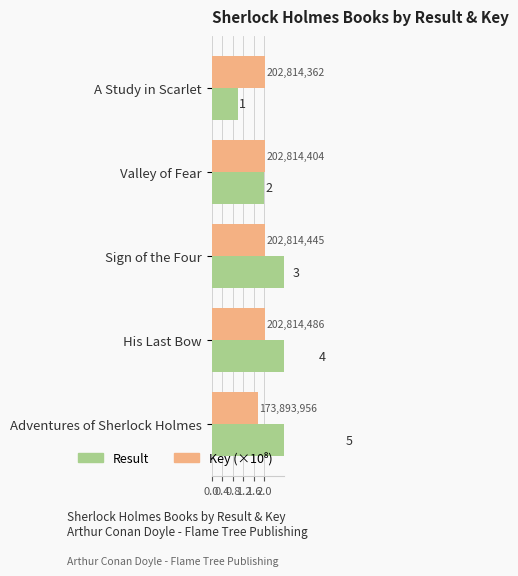

What are all the series names shown in the legend?

Result, Key (×10⁸)